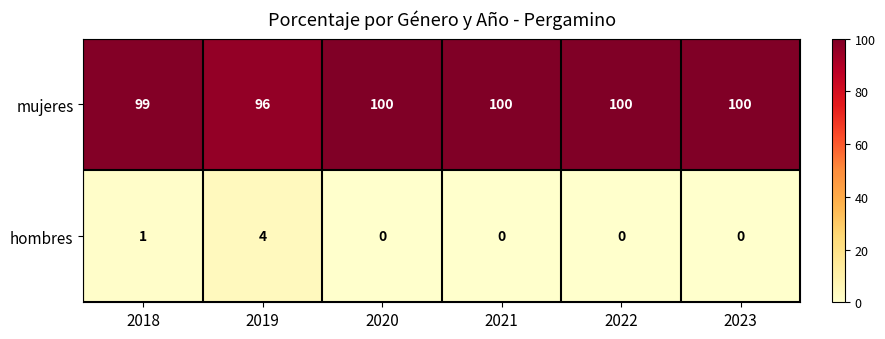

Where is hombres nearest to the value 2?

2018